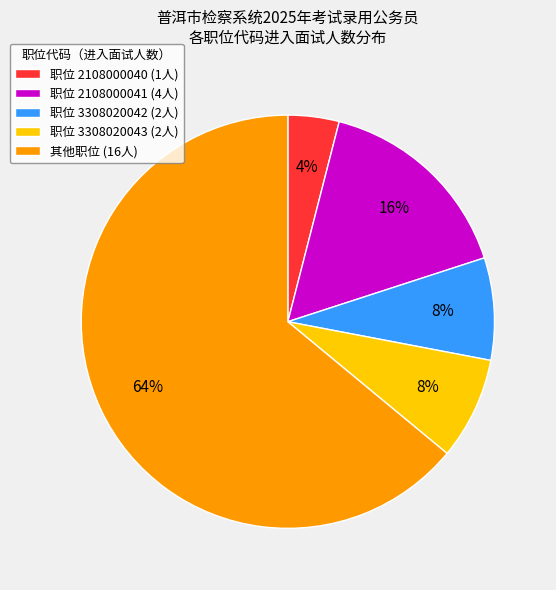

What percentage is the 职位 2108000041 (4人) slice, to the nearest percent?

16%